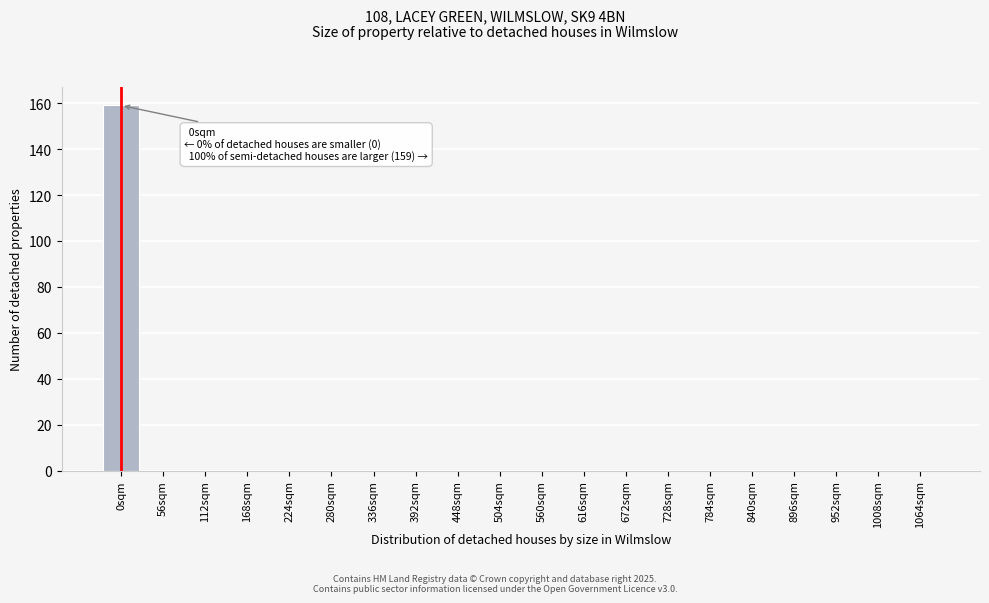

Reading right to left, extract all data points from this chart.

1064sqm=0	1008sqm=0	952sqm=0	896sqm=0	840sqm=0	784sqm=0	728sqm=0	672sqm=0	616sqm=0	560sqm=0	504sqm=0	448sqm=0	392sqm=0	336sqm=0	280sqm=0	224sqm=0	168sqm=0	112sqm=0	56sqm=0	0sqm=159